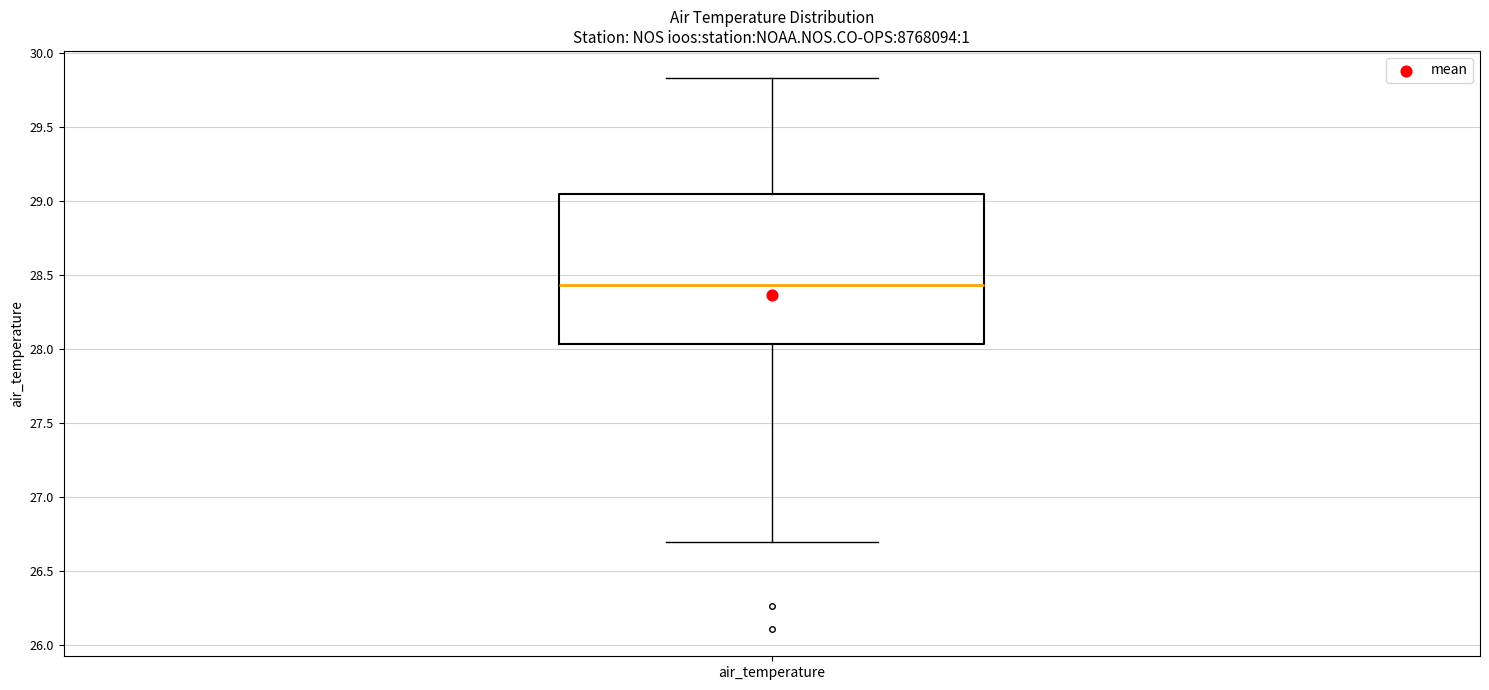

Where is the upper edge of the box for air_temperature on the y-axis? The values are not printed on the chart, so give them approximately, as read against the axis.

29.05